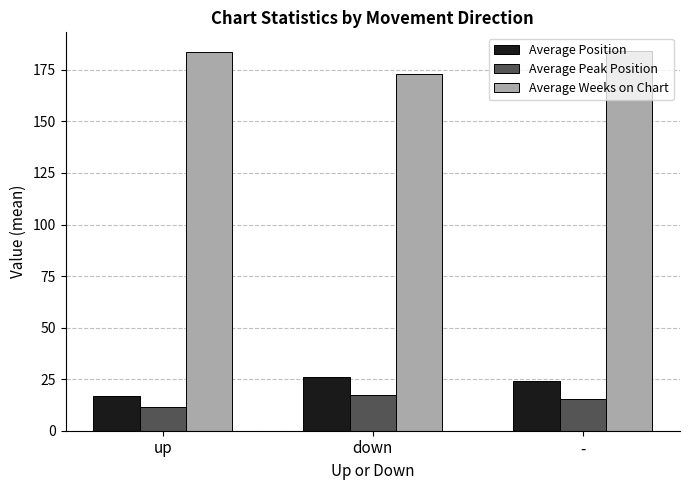

What is the highest value of the Average Weeks on Chart series?

184.0